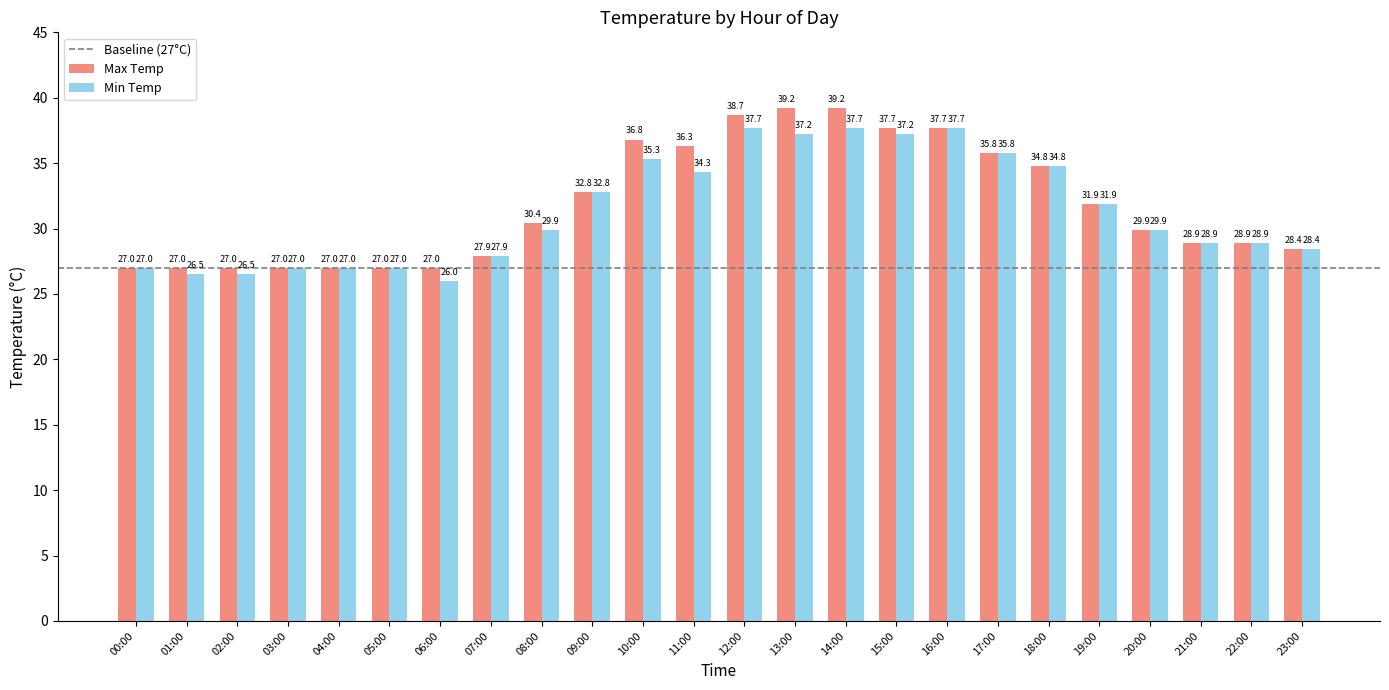

Is the value of Min Temp at 11:00 greater than the value of Max Temp at 09:00?

Yes